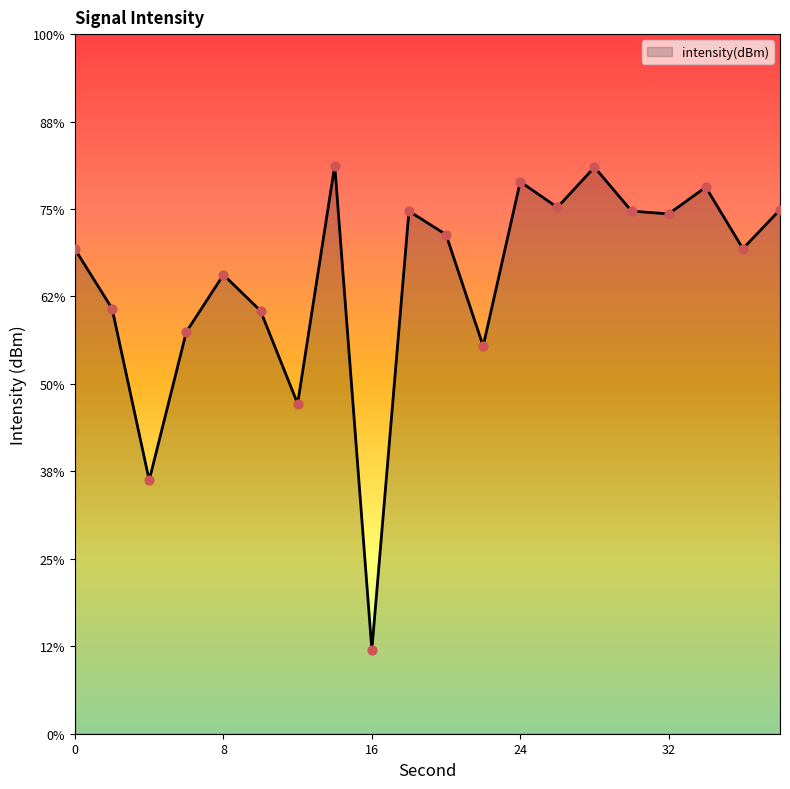

Between 18 and 36, which is larger?

18